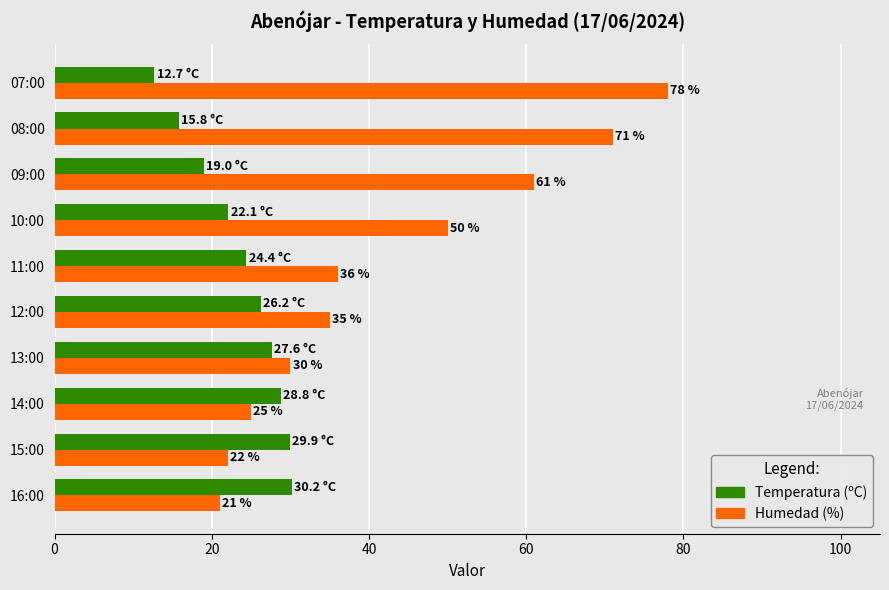

How many data points does each series have?

10